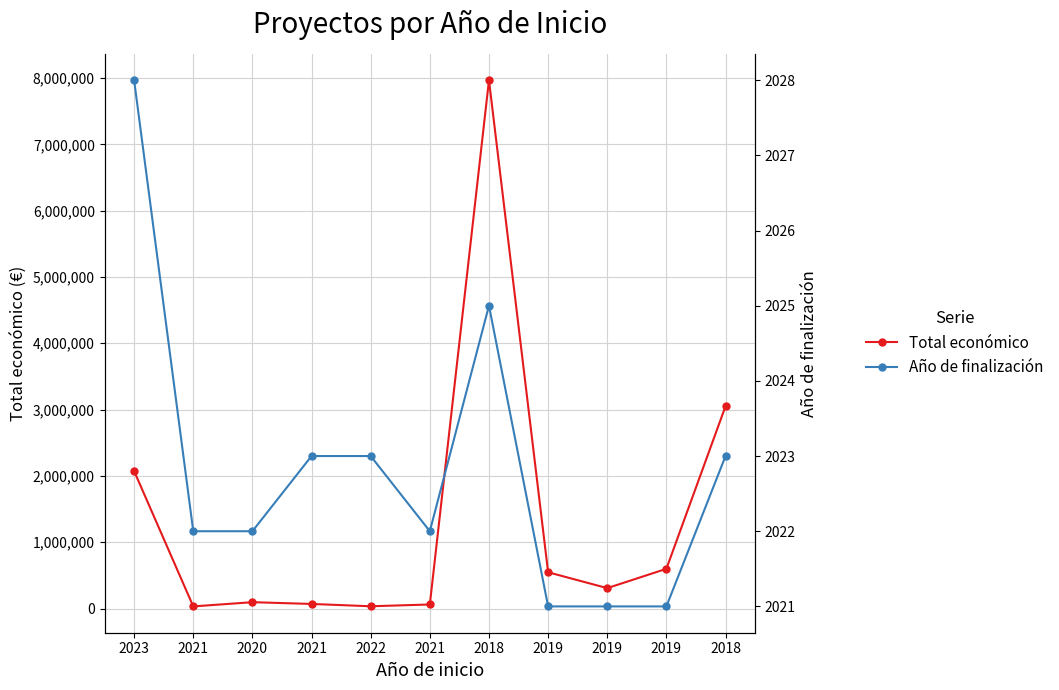

List the labels in order of Año de finalización value, smallest first.

2019, 2019, 2019, 2021, 2020, 2021, 2021, 2022, 2018, 2018, 2023